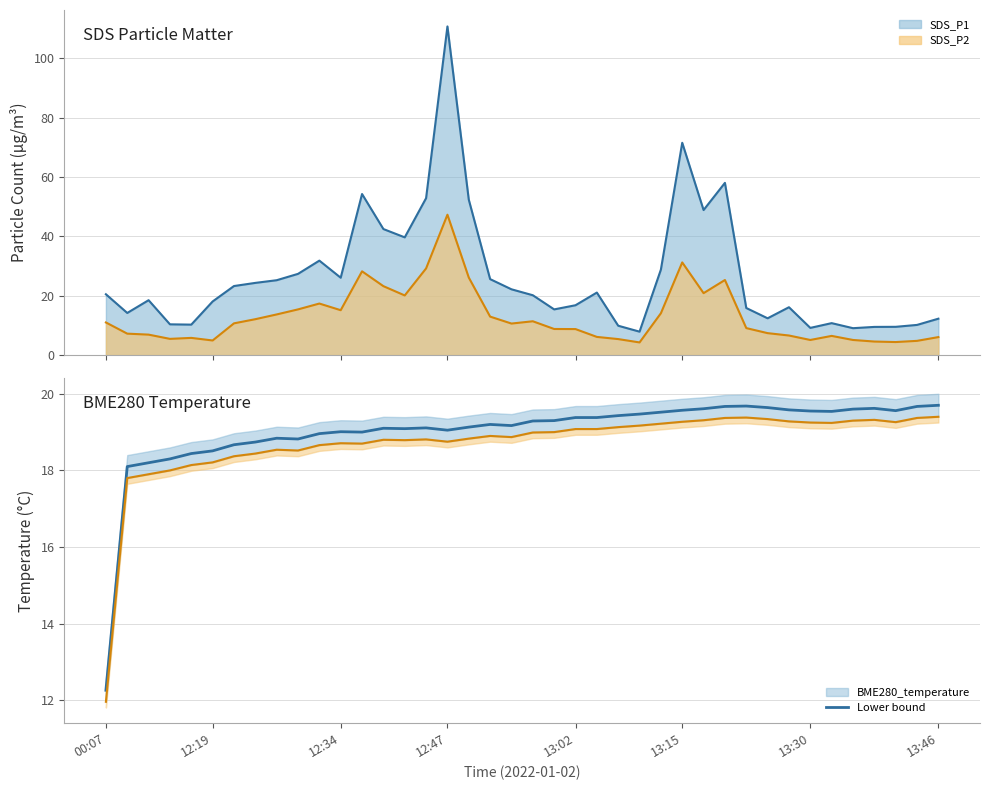

Reading left to right, extract all data points from this chart.

SDS_P1 line: 20.5	14.2	18.5	10.4	10.3	18.1	23.3	24.3	25.2	27.4	31.8	26.1	54.3	42.5	39.7	52.9	110.7	52.4	25.6	22.2	20.2	15.4	16.8	21.1	9.9	7.9	28.8	71.5	48.9	58.0	15.9	12.4	16.1	9.2	10.8	9.1	9.5	9.5	10.2	12.3
SDS_P2 line: 11.0	7.2	6.9	5.5	5.8	4.9	10.7	12.1	13.7	15.4	17.4	15.1	28.2	23.2	20.1	29.2	47.3	26.1	13.0	10.6	11.4	8.8	8.8	6.1	5.4	4.3	14.1	31.2	20.9	25.3	9.1	7.4	6.6	5.1	6.5	5.1	4.6	4.4	4.8	6.1
BME280_temperature: 12.3	18.1	18.2	18.3	18.4	18.5	18.7	18.7	18.8	18.8	19.0	19.0	19.0	19.1	19.1	19.1	19.1	19.1	19.2	19.2	19.3	19.3	19.4	19.4	19.4	19.5	19.5	19.6	19.6	19.7	19.7	19.6	19.6	19.6	19.5	19.6	19.6	19.6	19.7	19.7
Lower line: 12.0	17.8	17.9	18.0	18.1	18.2	18.4	18.4	18.5	18.5	18.7	18.7	18.7	18.8	18.8	18.8	18.8	18.8	18.9	18.9	19.0	19.0	19.1	19.1	19.1	19.2	19.2	19.3	19.3	19.4	19.4	19.3	19.3	19.2	19.2	19.3	19.3	19.3	19.4	19.4